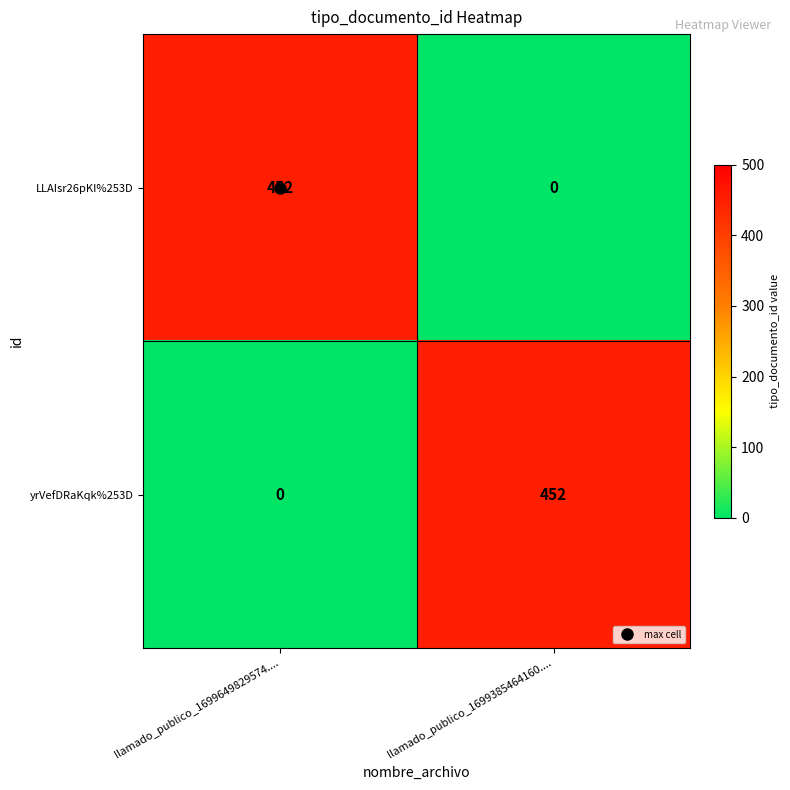

What is the maximum value shown in the chart?

452